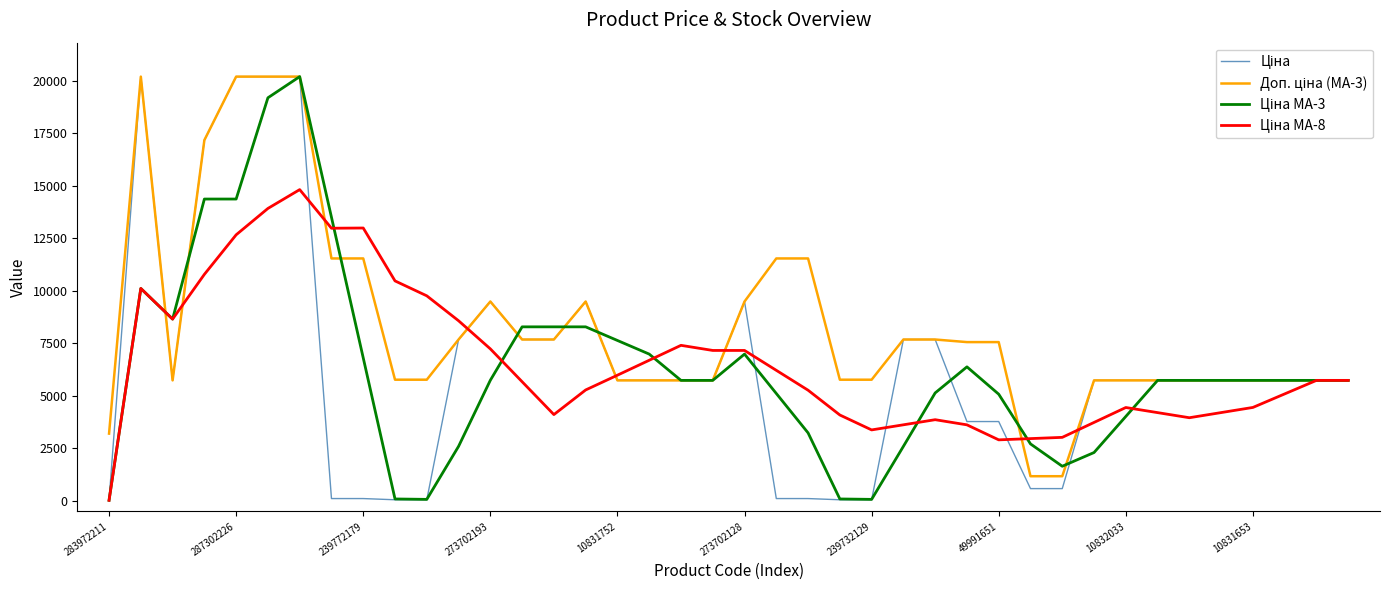

True or false: Ціна and Доп. ціна (MA-3) cross at least once.

False